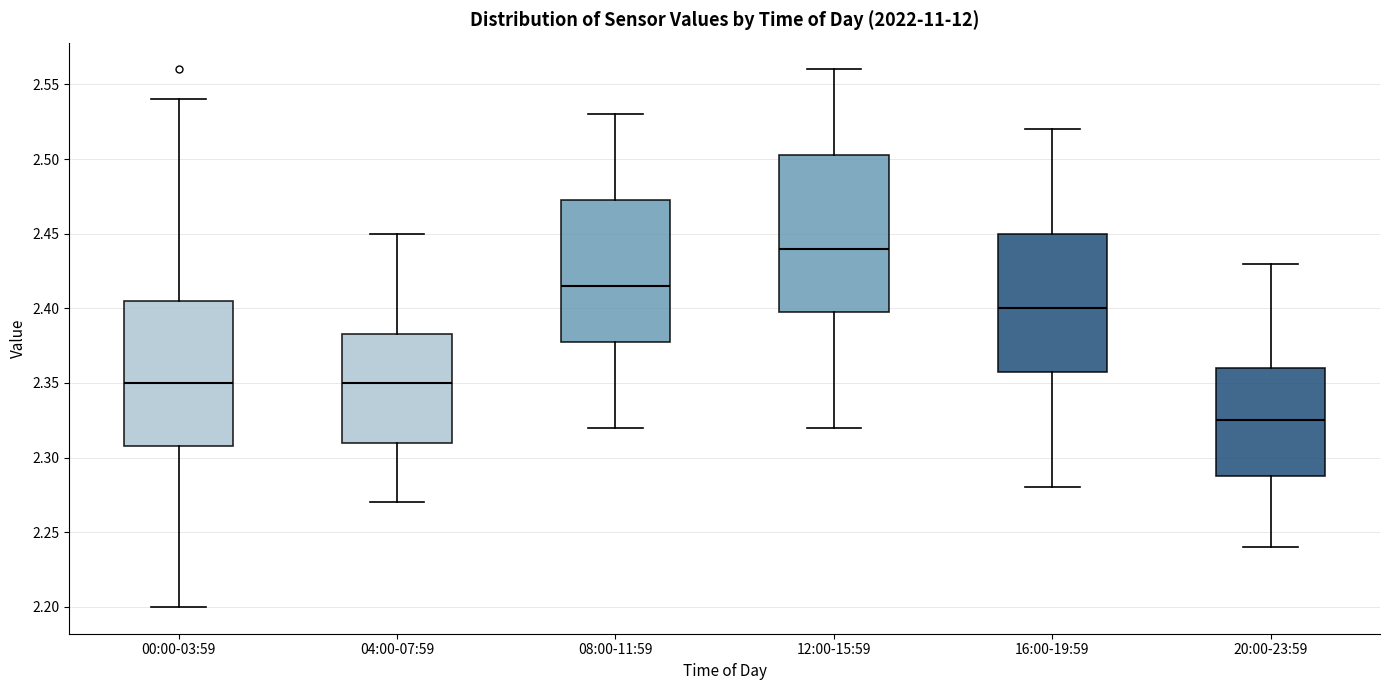

Comparing the boxes themselves (not the whiskers), which one is the tallest?

12:00-15:59